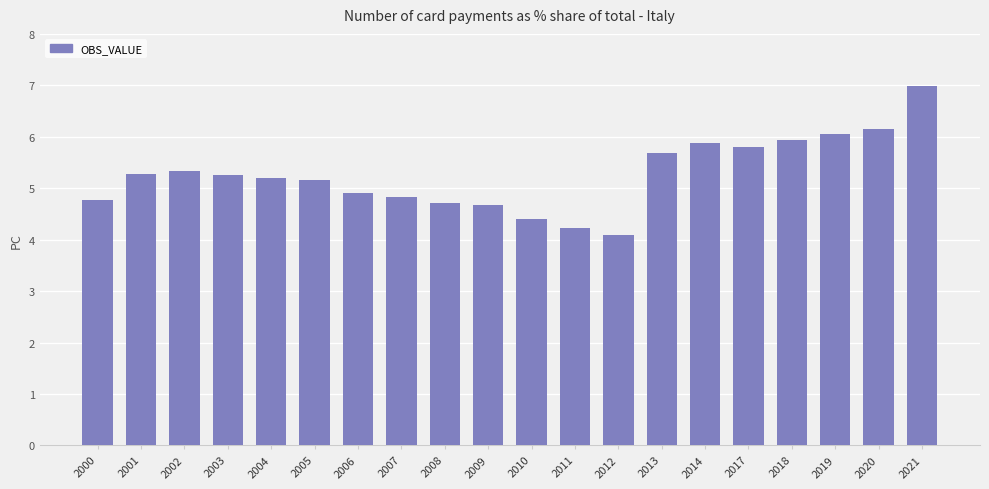

What is the value of the 5th bar from the left?

5.2